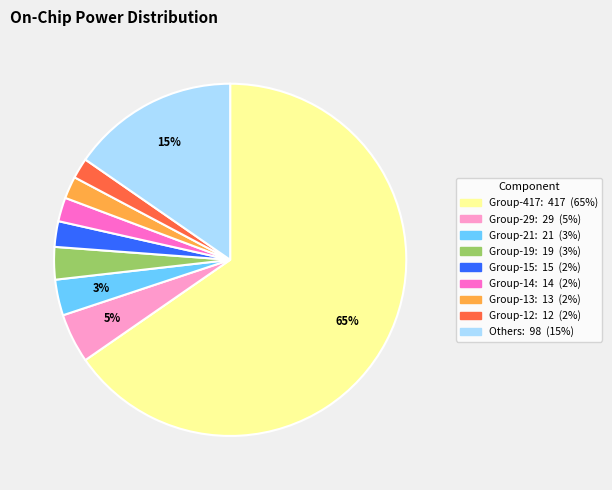

Is there any slice that represents more than half of the pie?

Yes